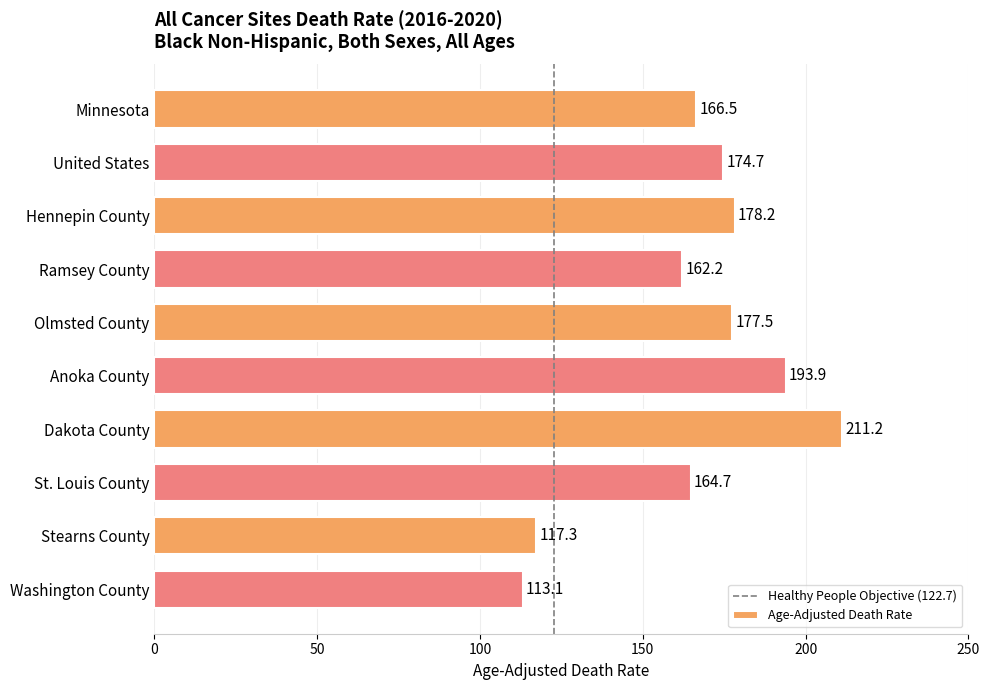

What is the label of the 10th bar from the top?

Washington County